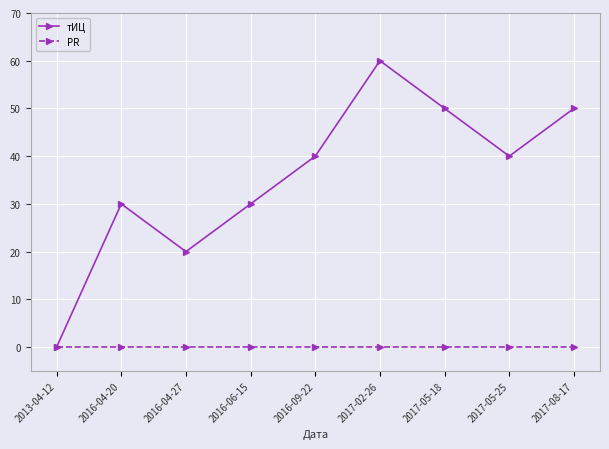

What are all the series names shown in the legend?

тИЦ, PR